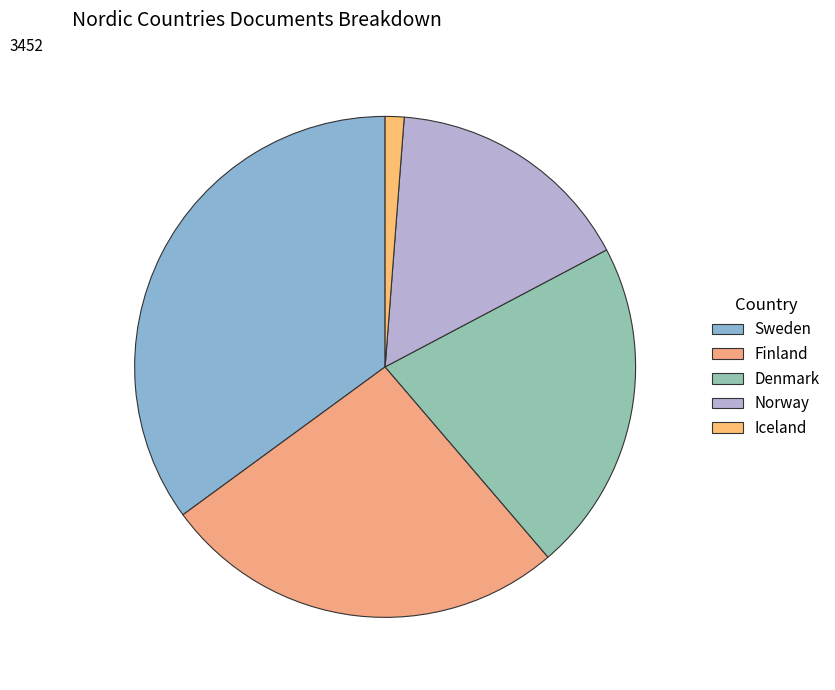

What is the change in value from Finland to Denmark?

-164